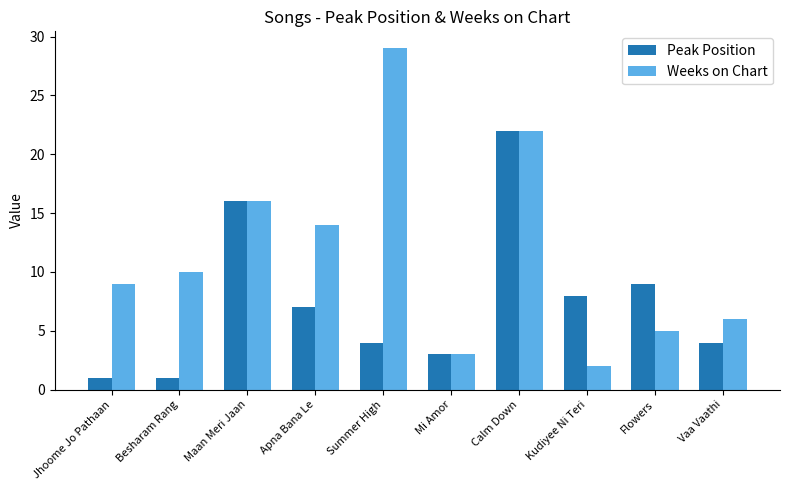

What is the approximate value of Weeks on Chart at Summer High, to the nearest 10?

30